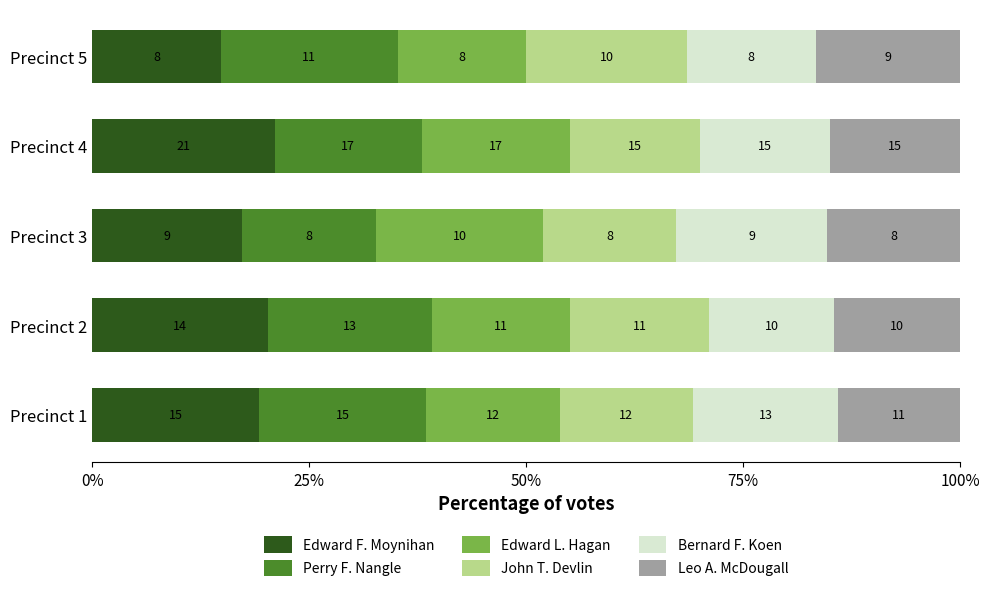

What are all the series names shown in the legend?

Edward F. Moynihan, Perry F. Nangle, Edward L. Hagan, John T. Devlin, Bernard F. Koen, Leo A. McDougall